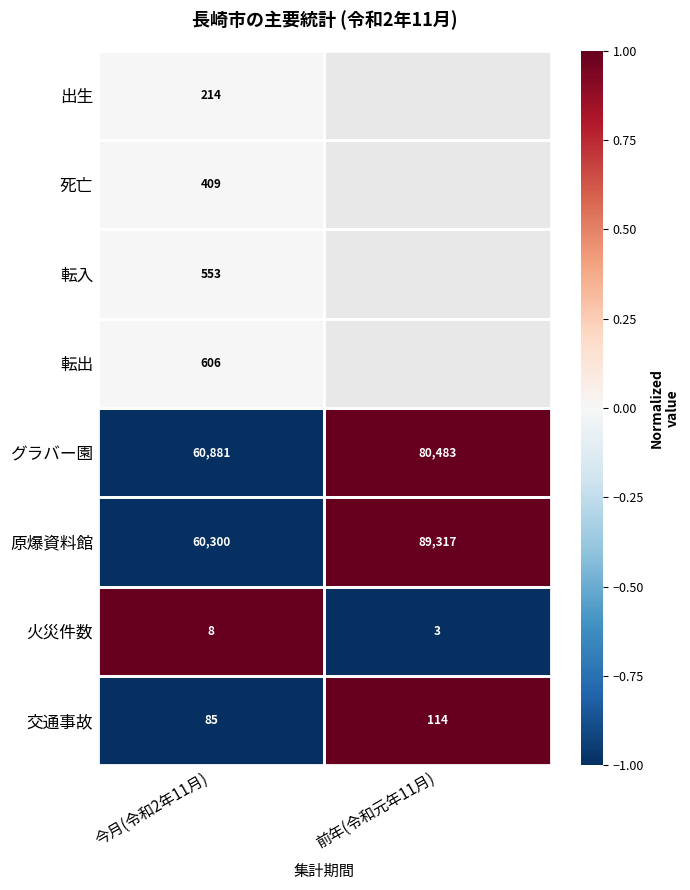

At which label does 交通事故 reach its peak?

前年(令和元年11月)